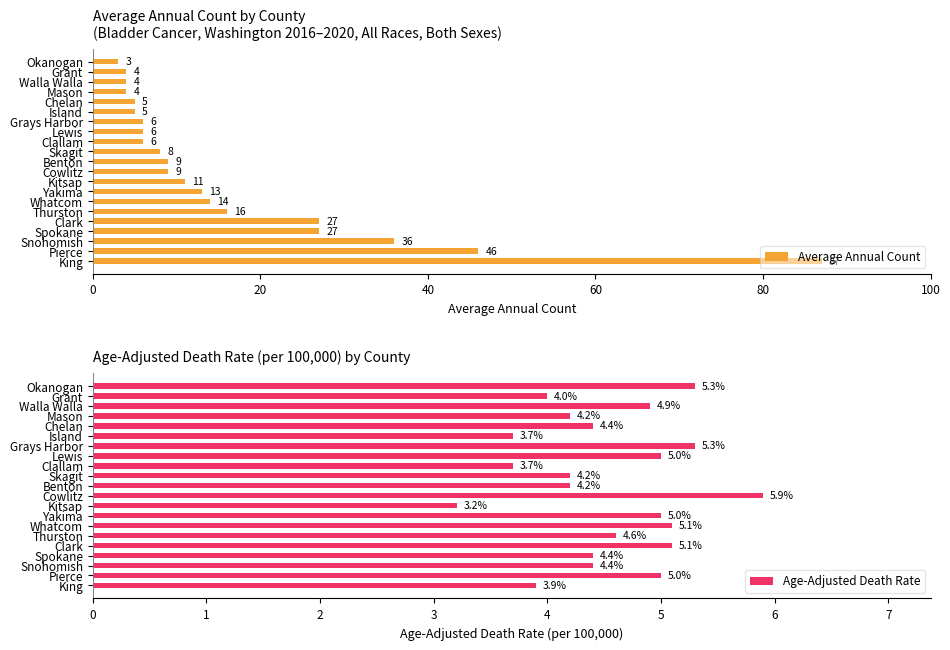

True or false: Average Annual Count has a value of 3 at Okanogan.

True